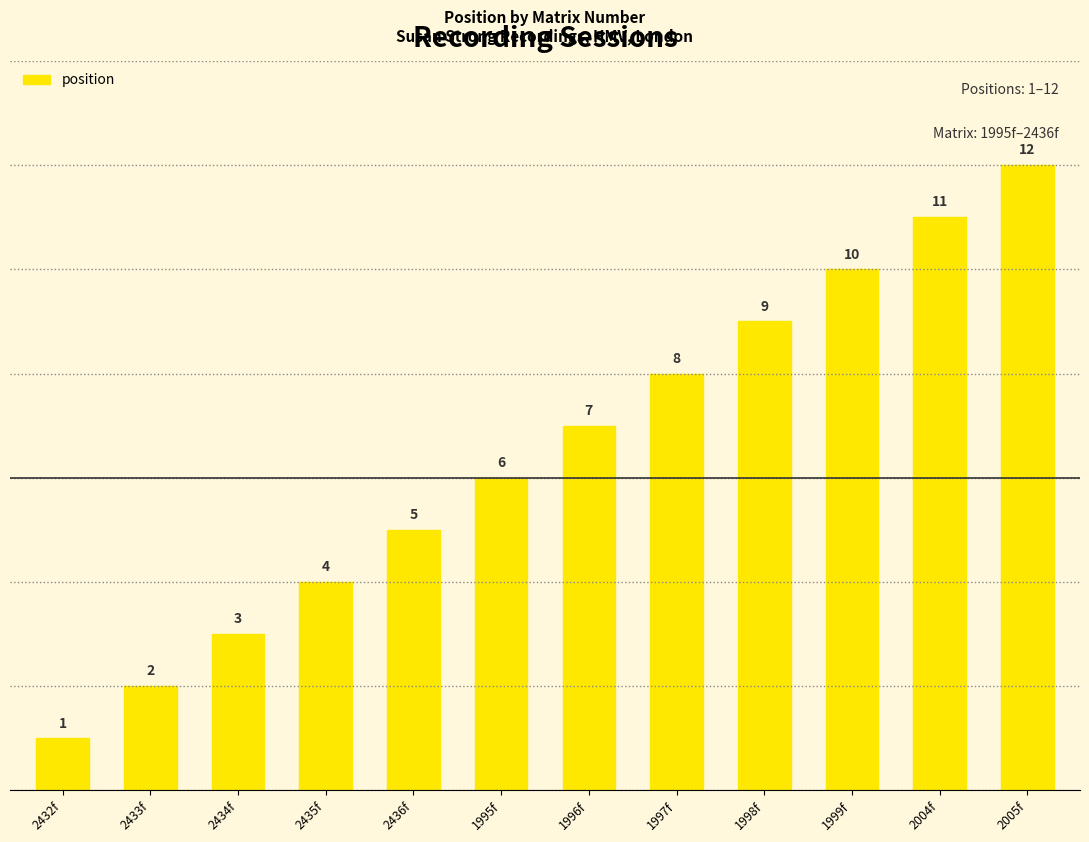

True or false: the data shows 18 at 2004f.

False